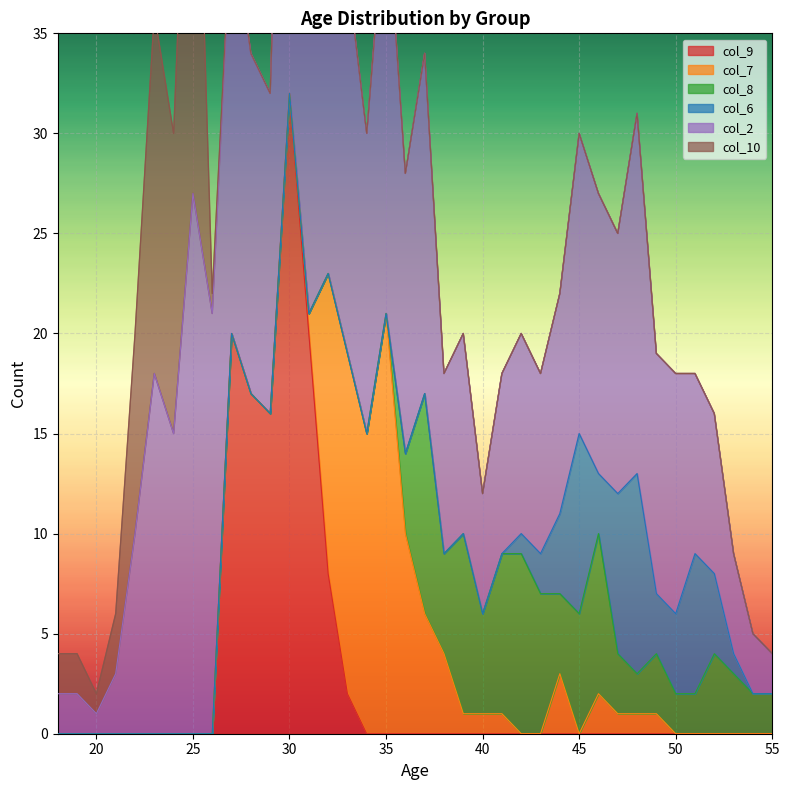

What is the highest value of the col_9 series?

32